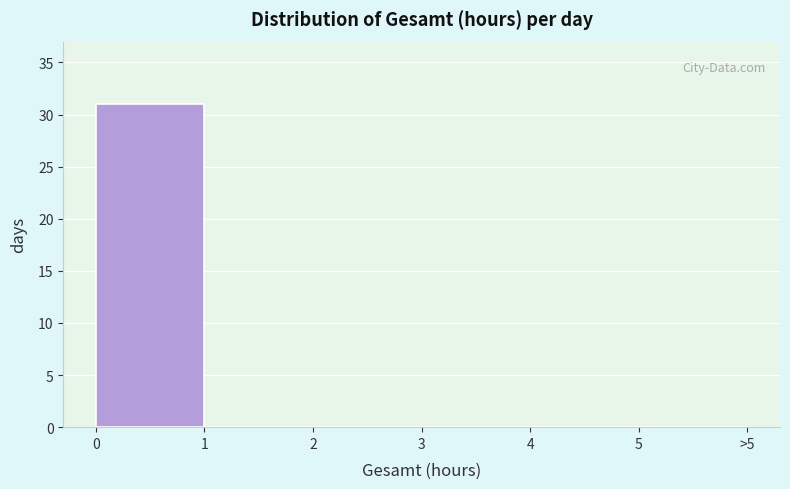

Reading right to left, extract all data points from this chart.

5=0	4=0	3=0	2=0	1=0	0=31